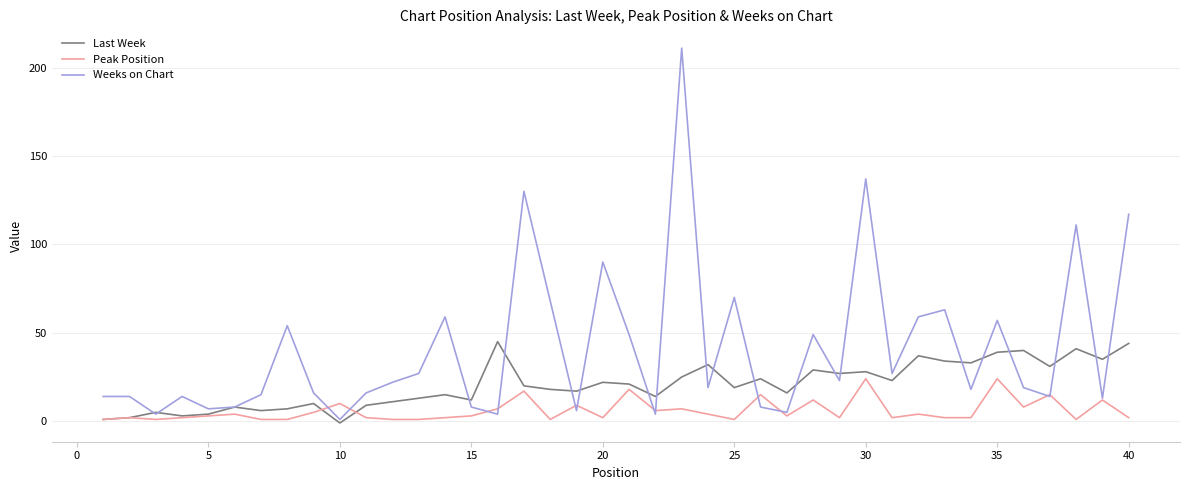

Rank the series by their maximum value, from lowest to highest.

Peak Position, Last Week, Weeks on Chart